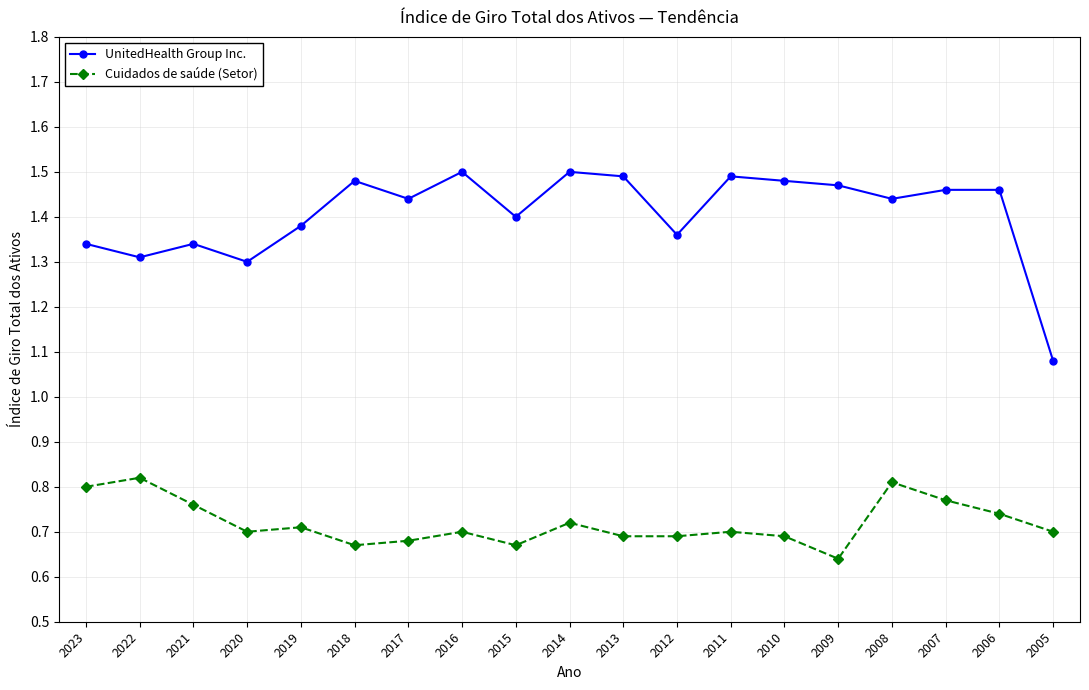

True or false: UnitedHealth Group Inc. has a value of 1.4 at 2012.

True